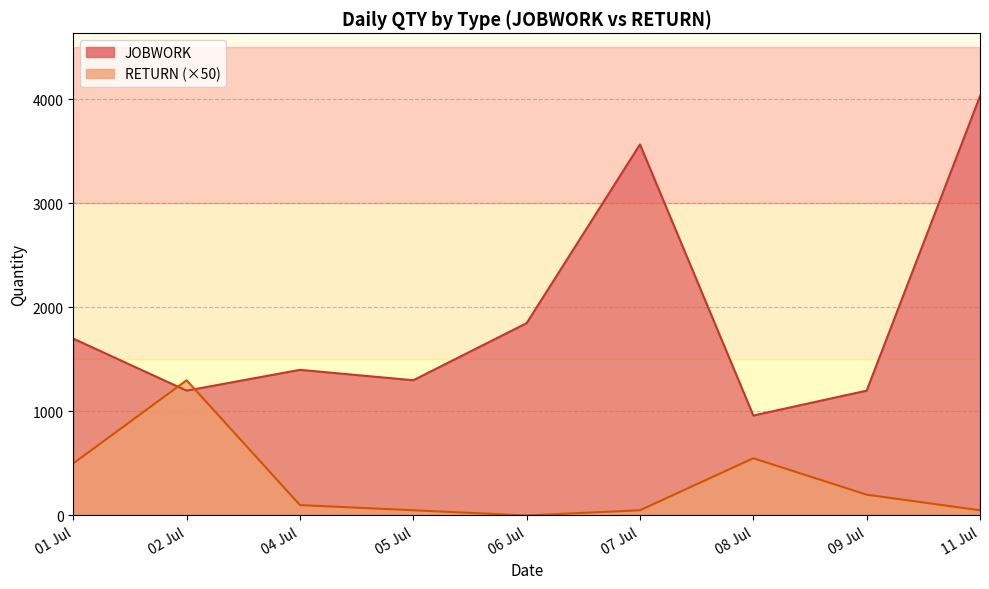

True or false: JOBWORK has more than 1 points higher than both neighbors.

True